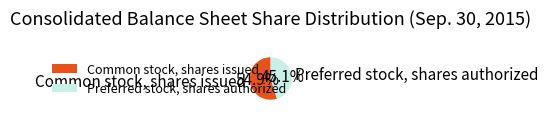

What percentage do Preferred stock, shares authorized and Common stock, shares issued together represent?

100.0%